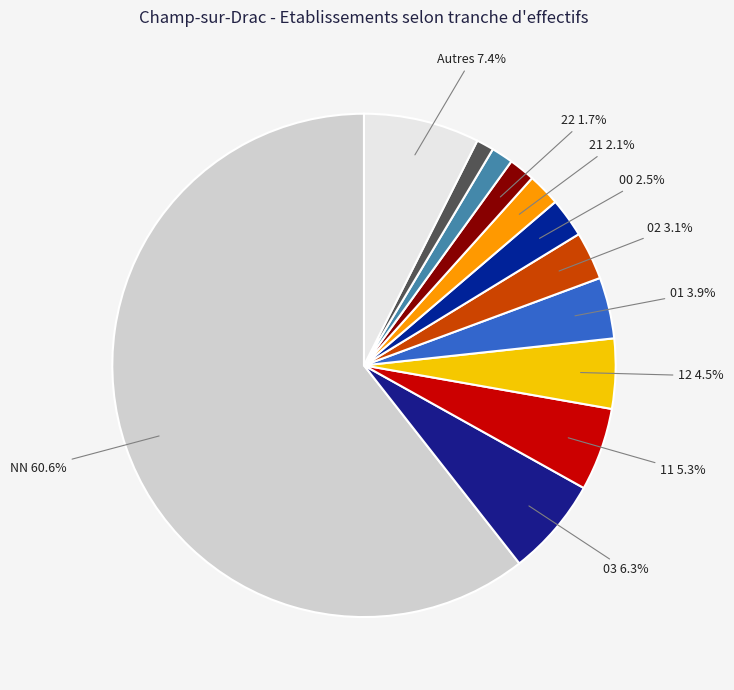

Count the number of slices in the pie.

12